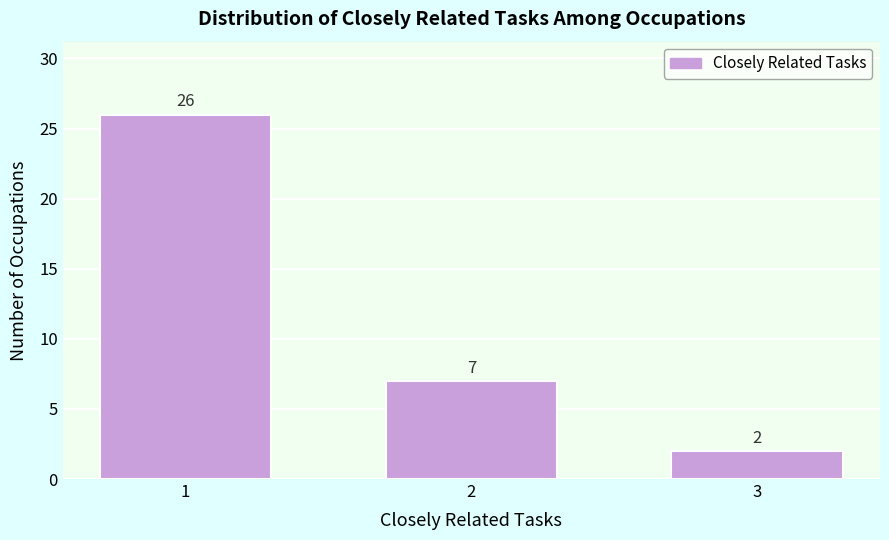

Reading left to right, list all the values displayed in this chart.

26	7	2